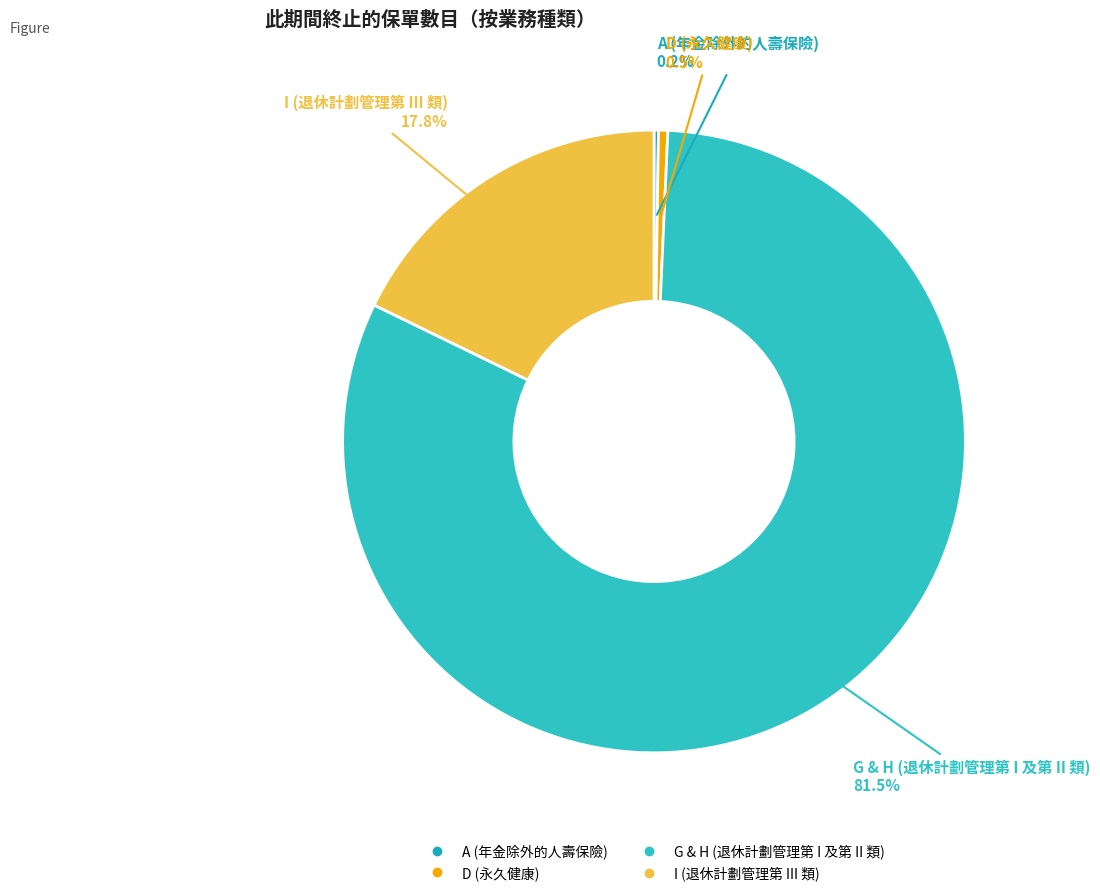

What percentage is NOT represented by D (永久健康)?

99.5%